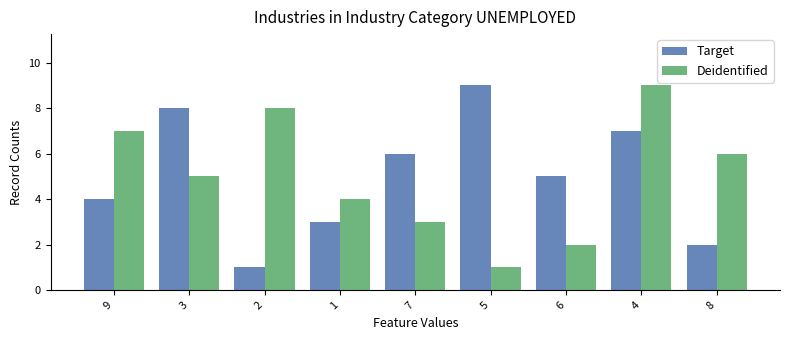

What value does the Deidentified series have at 8?

6